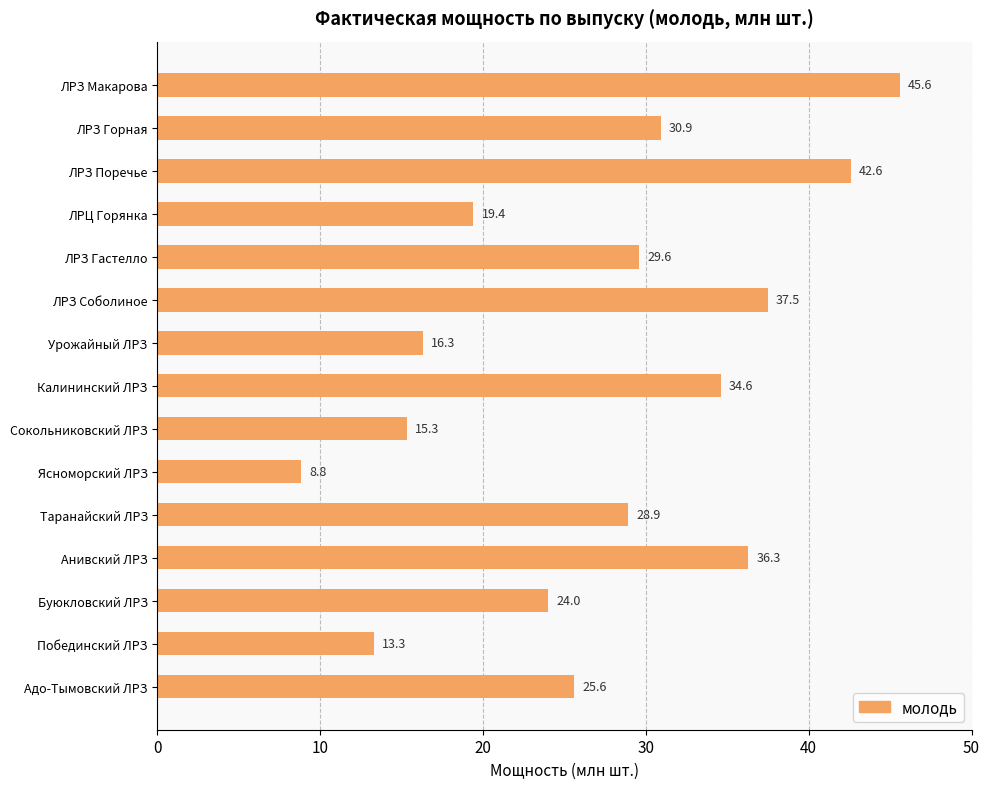

Rank the categories by value from lowest to highest.

Ясноморский ЛРЗ, Побединский ЛРЗ, Сокольниковский ЛРЗ, Урожайный ЛРЗ, ЛРЦ Горянка, Буюкловский ЛРЗ, Адо-Тымовский ЛРЗ, Таранайский ЛРЗ, ЛРЗ Гастелло, ЛРЗ Горная, Калининский ЛРЗ, Анивский ЛРЗ, ЛРЗ Соболиное, ЛРЗ Поречье, ЛРЗ Макарова